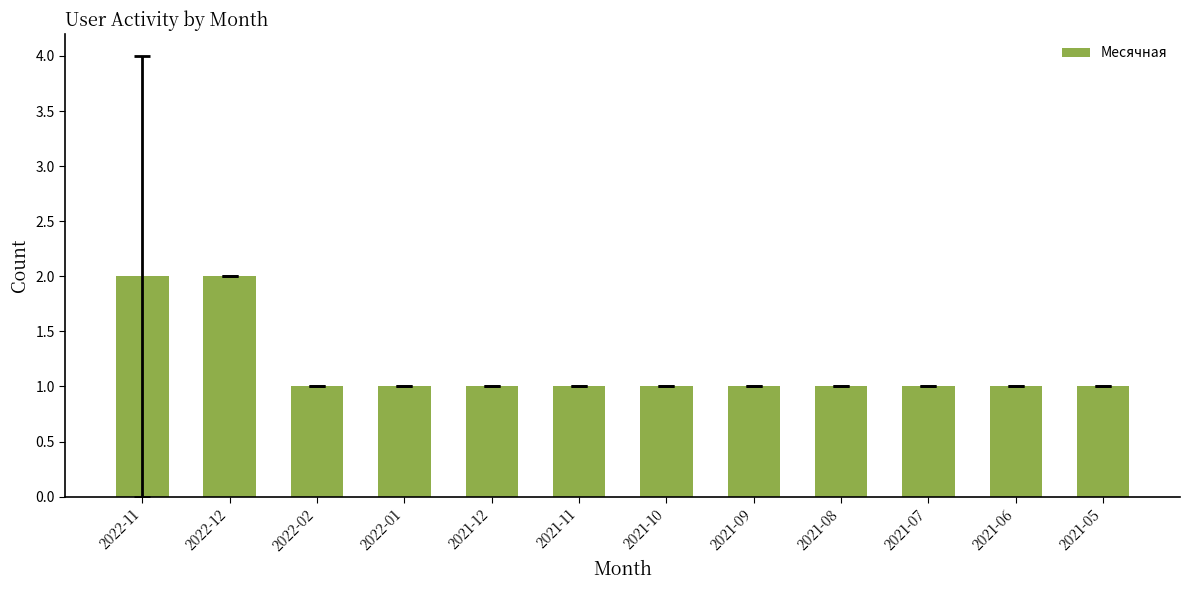

Are the bars grouped side by side (vs. stacked)?

No